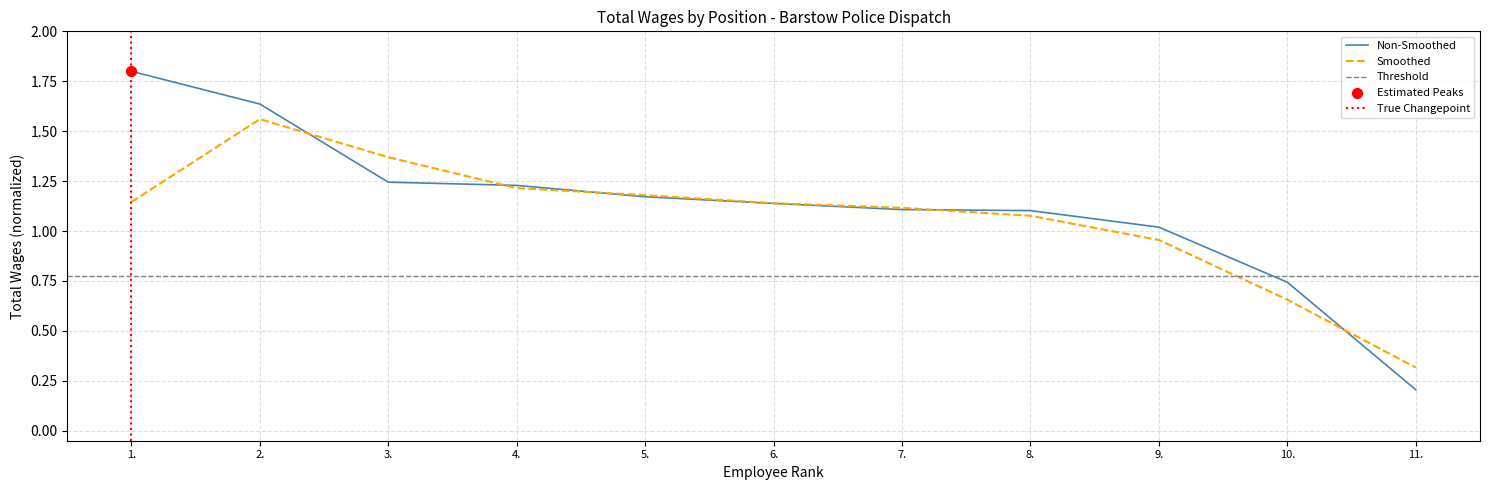

Between 4. and 3., which is larger?

3.